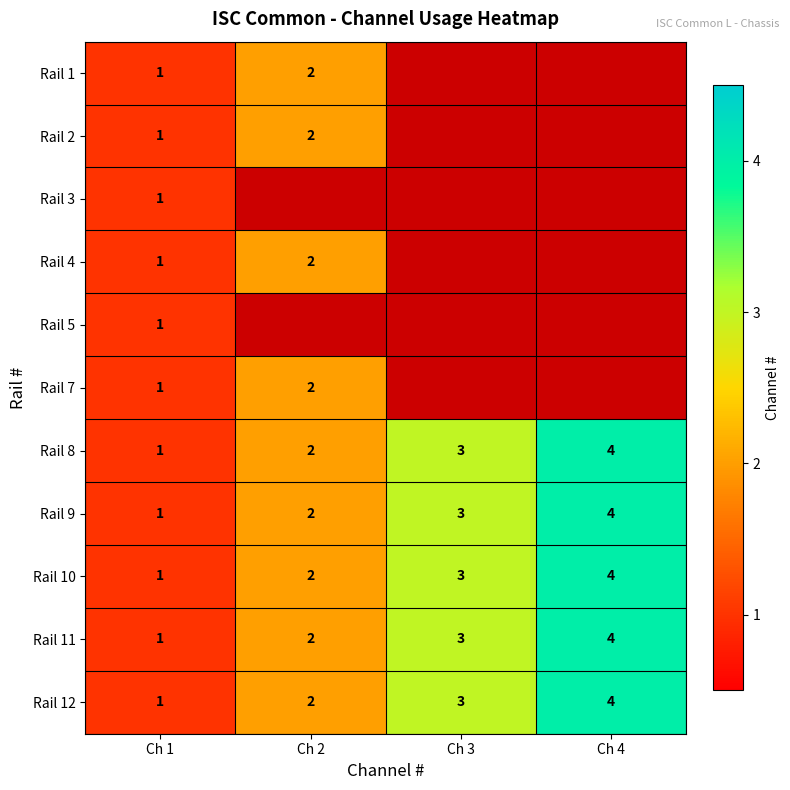

The value of Rail 4 at Ch 2 is 3.2. True or false?

False